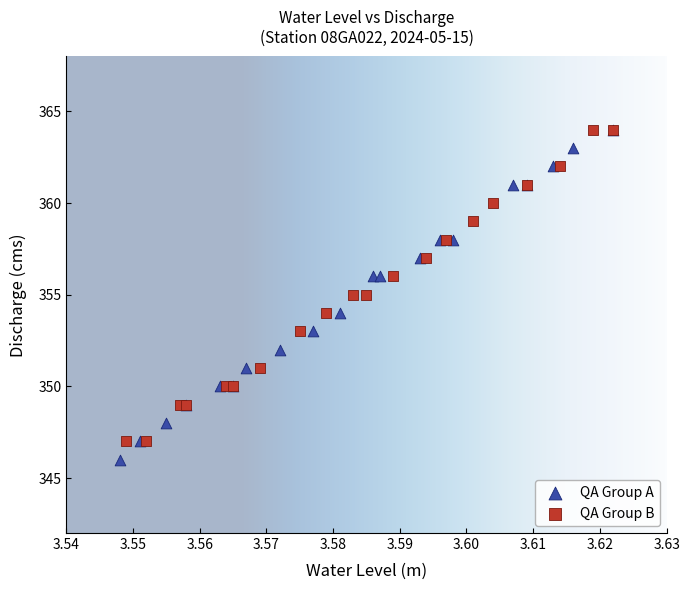

What are all the series names shown in the legend?

QA Group A, QA Group B